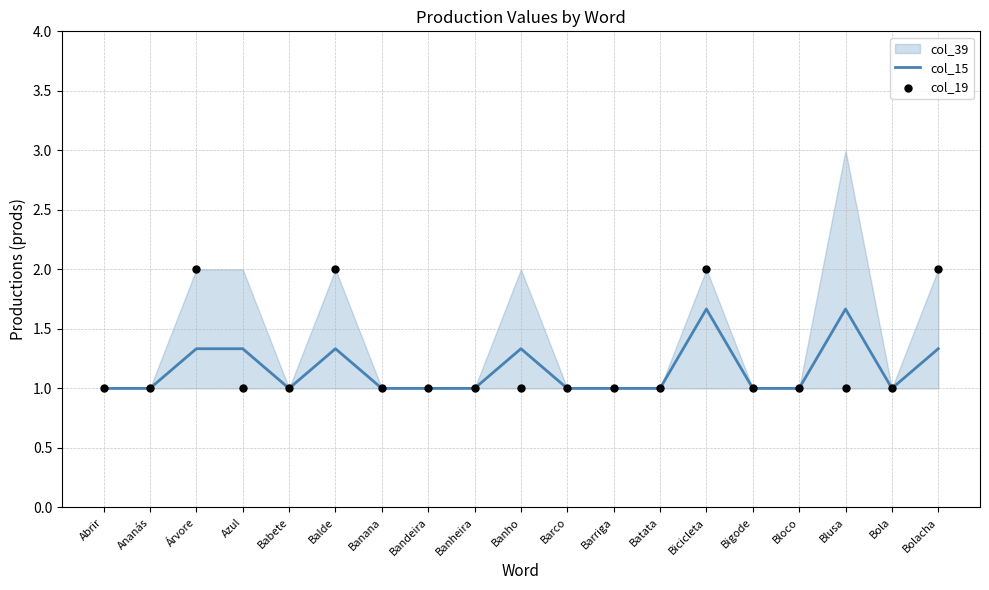

Which series contains the lowest Y value?

col_15